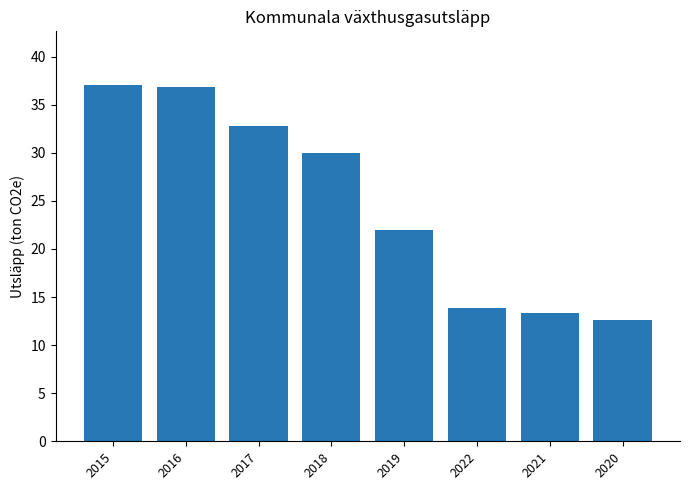

What is the maximum value shown in the chart?

37.1